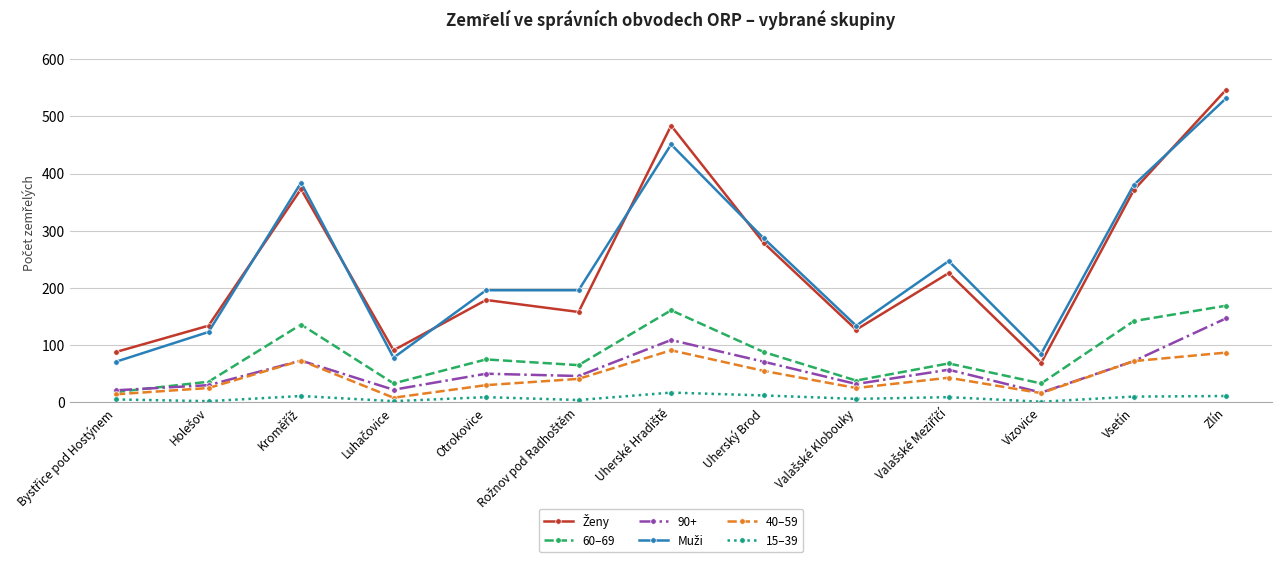

The 90+ series shows 147 at Zlín. True or false?

True